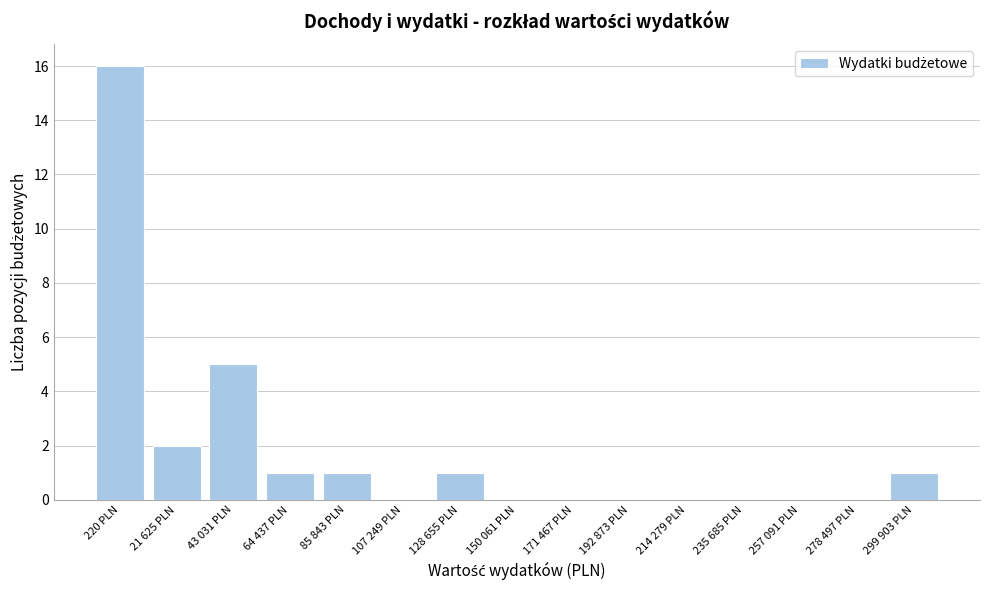

Reading left to right, transcribe all the data shown in this chart.

220 PLN=16	21 625 PLN=2	43 031 PLN=5	64 437 PLN=1	85 843 PLN=1	107 249 PLN=0	128 655 PLN=1	150 061 PLN=0	171 467 PLN=0	192 873 PLN=0	214 279 PLN=0	235 685 PLN=0	257 091 PLN=0	278 497 PLN=0	299 903 PLN=1